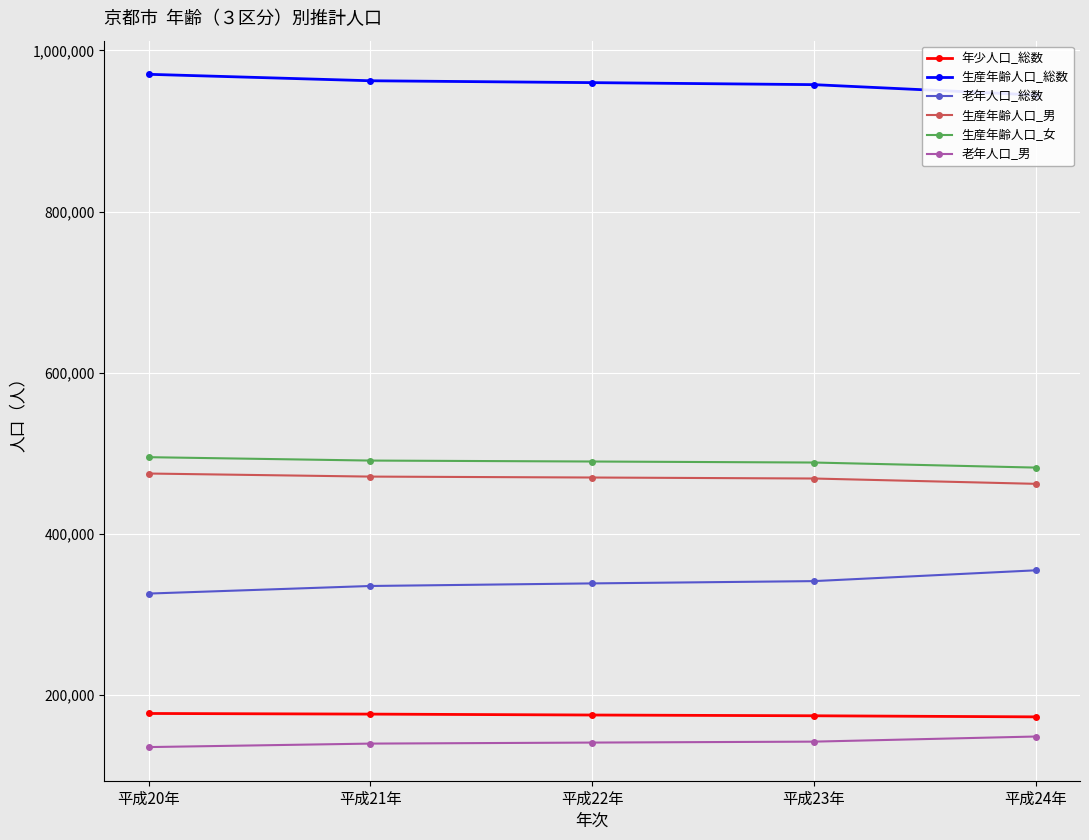

Is the value of 生産年齢人口_総数 at 平成22年 greater than the value of 年少人口_総数 at 平成20年?

Yes